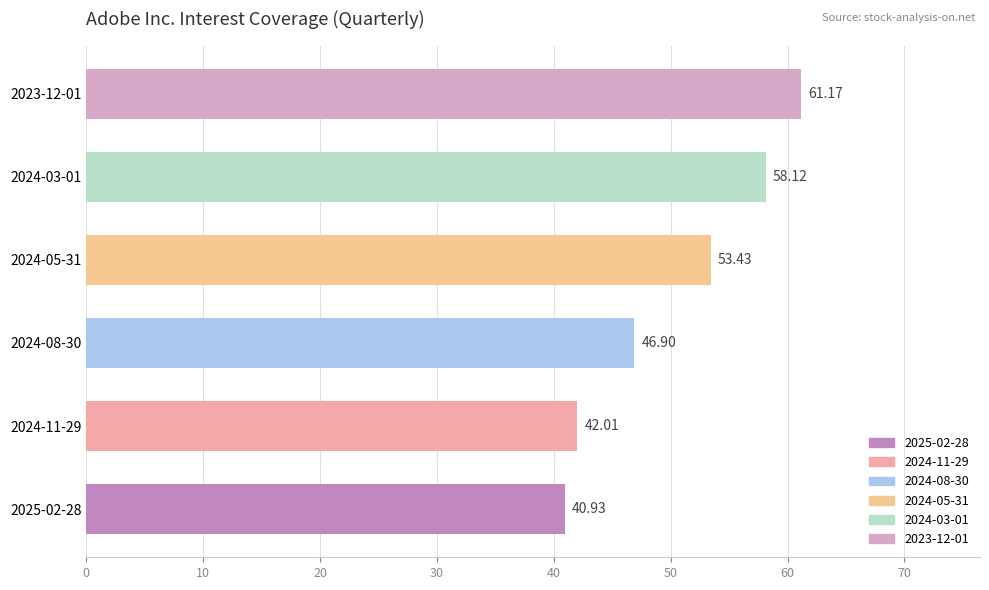

What value does the data have at 2023-12-01?

61.2